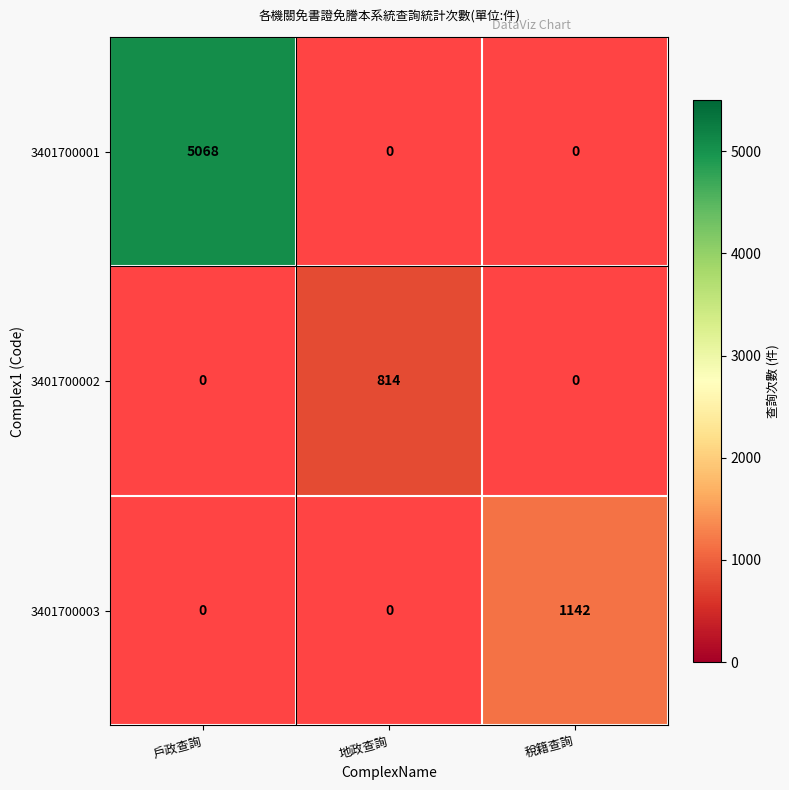

Count the number of data series in this chart.

3